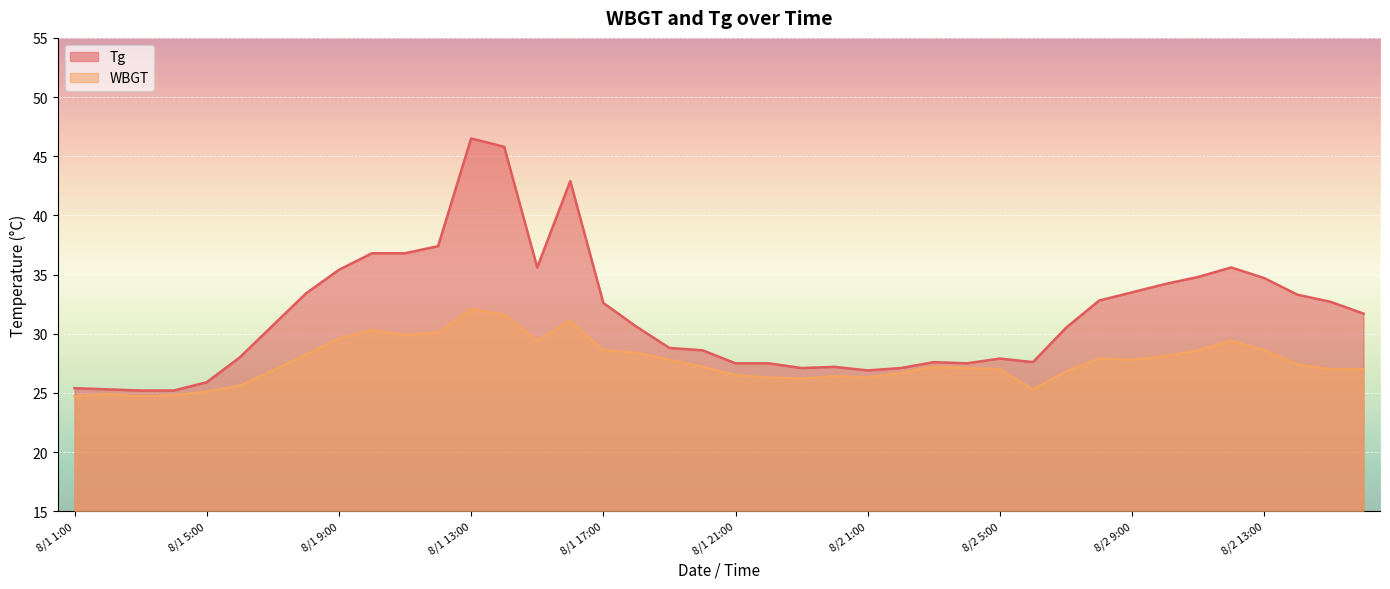

What is the spread (max minus min) of values at 8/2 12:00?

6.2